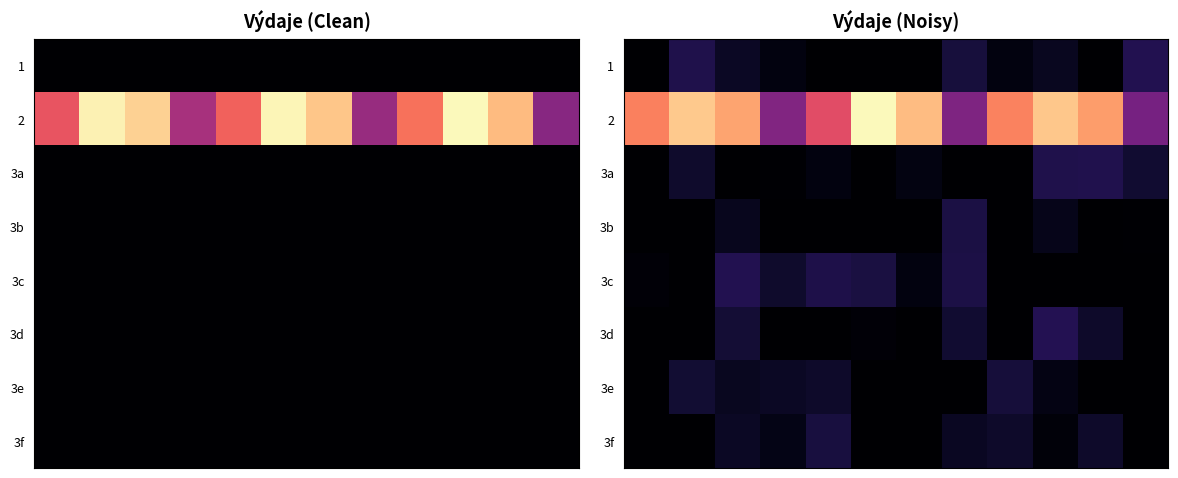

How many data points does each series have?

12